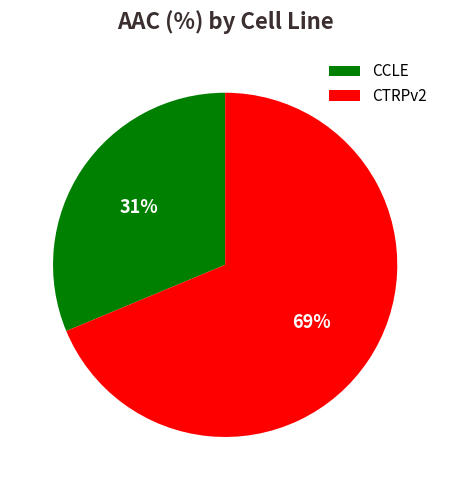

To the nearest percent, what is the combined percentage of CTRPv2 and CCLE?

100%